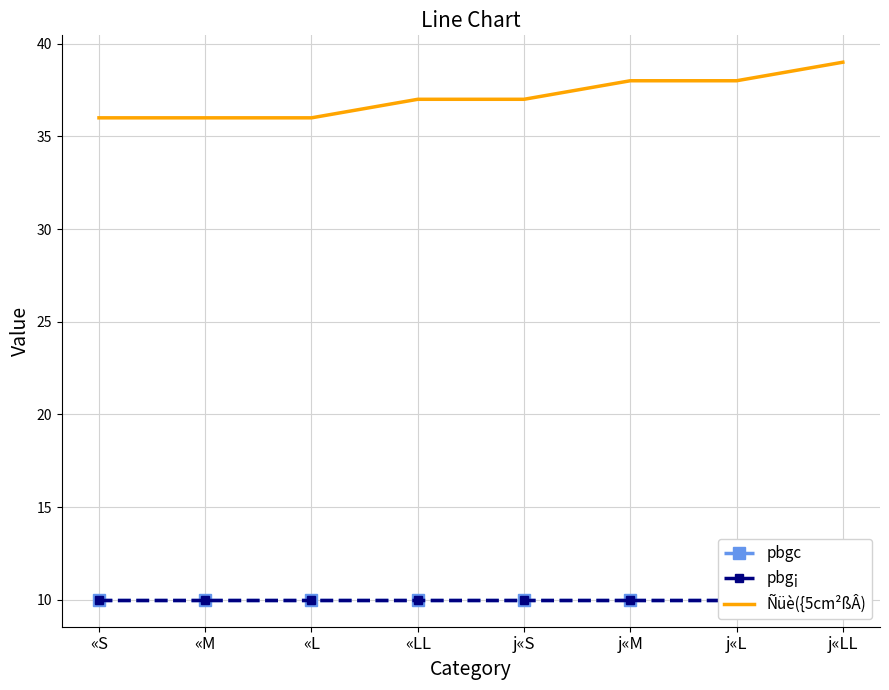

What is the minimum value for pbgc?

10